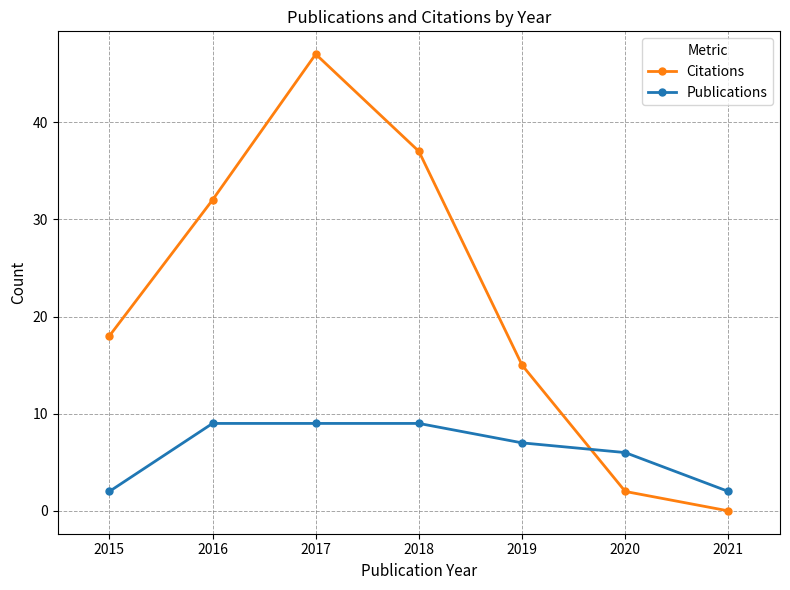

What is the greatest value displayed?

47